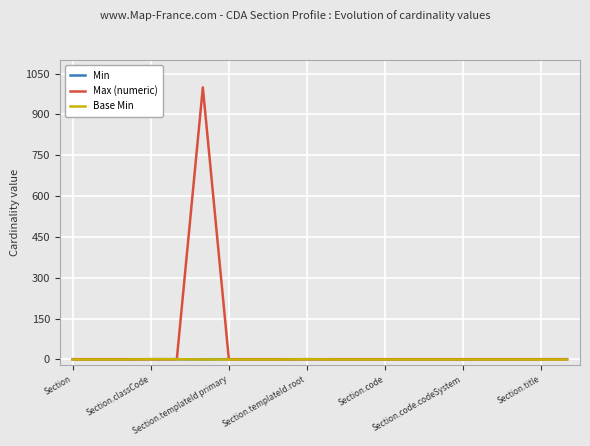

Which series has the largest total across all categories?

Max (numeric)